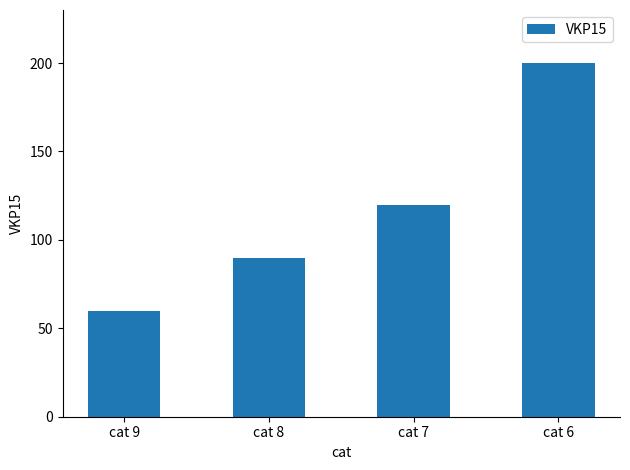

Read the value at cat 6, to the nearest 5.

200